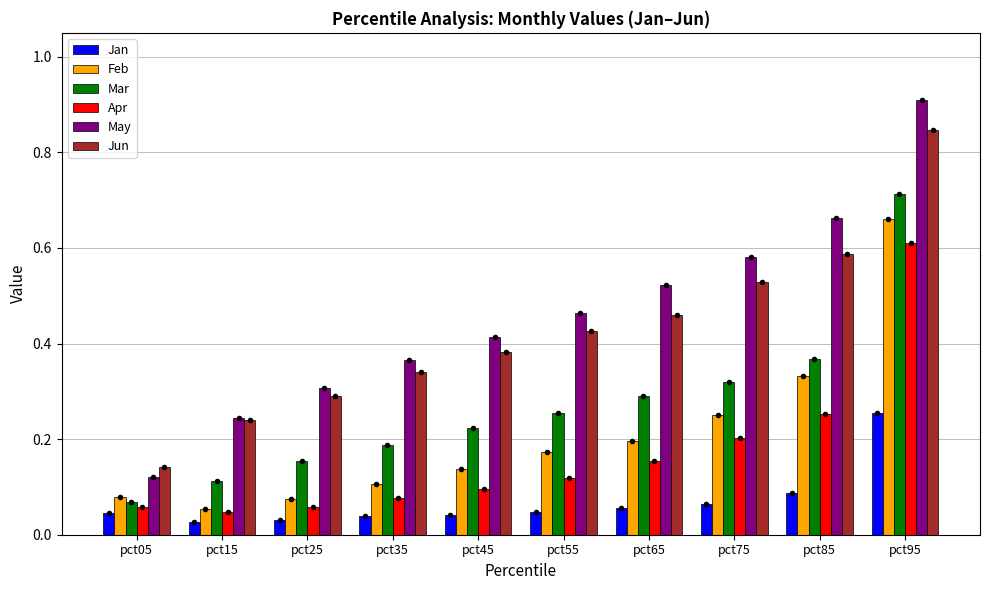

At how many categories does at least one series exceed 0?

10